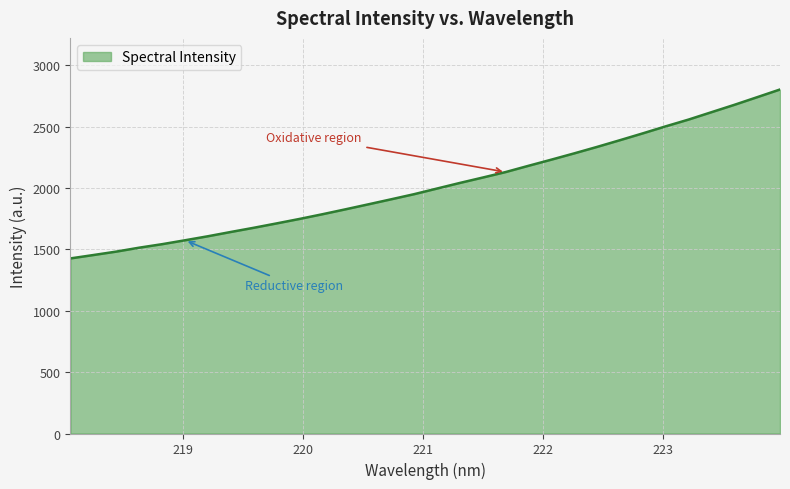

What is the greatest value displayed?

2804.4